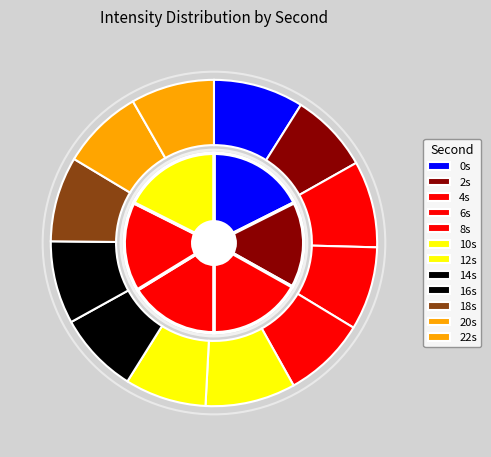

What portion of the pie excludes 12?

91.9%